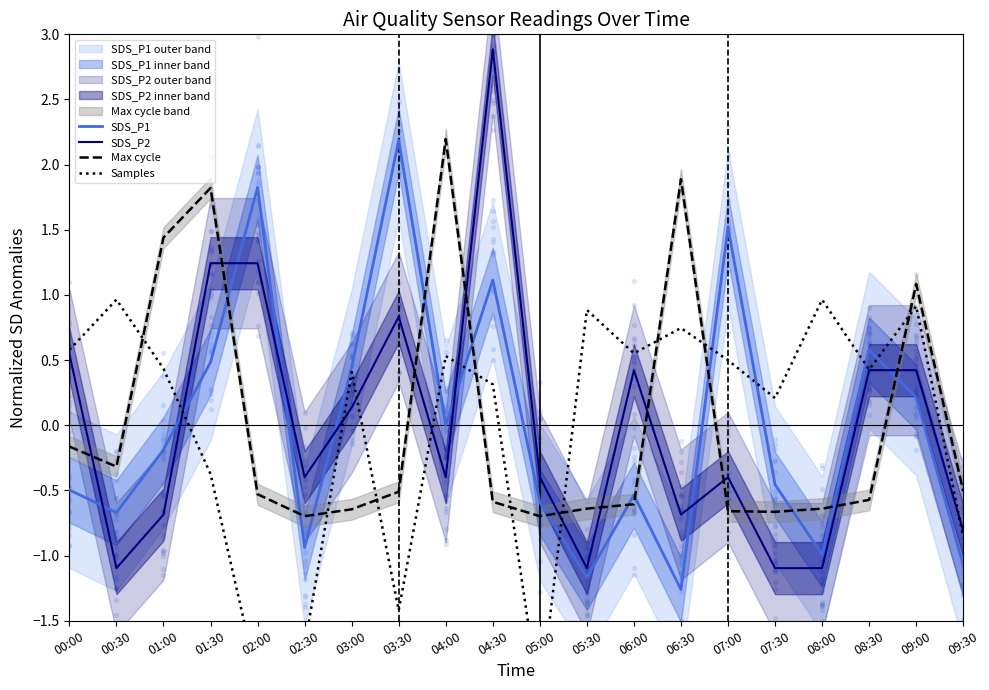

Which series has the largest total across all categories?

Max cycle